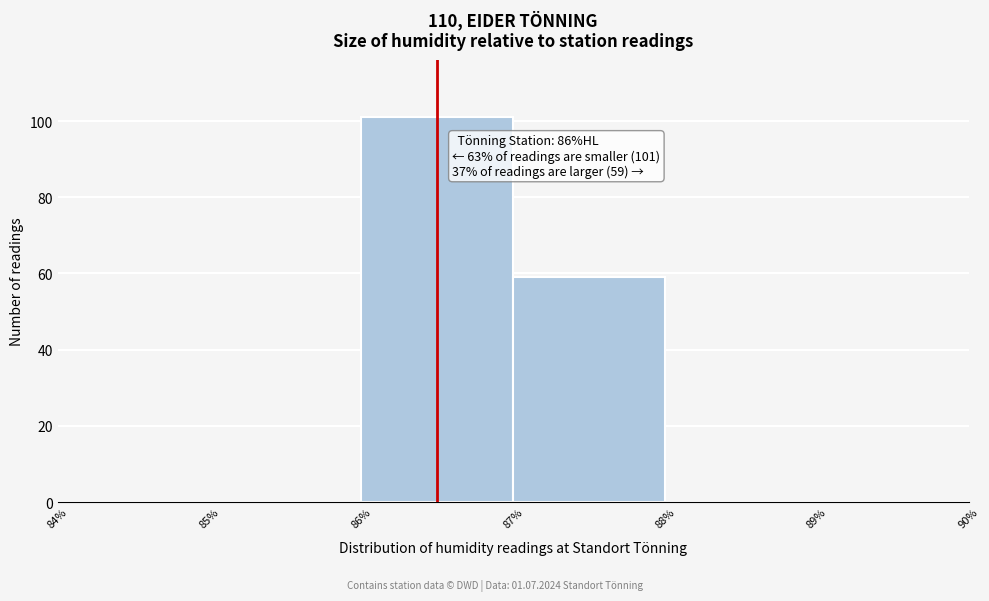

Over which range of the x-axis is the bar tallest?

86% to 87%